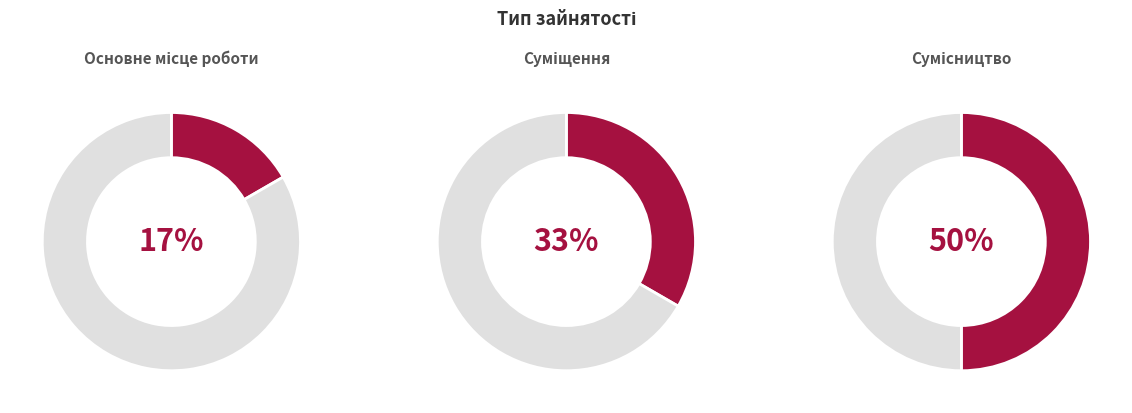

Rank the categories by value from highest to lowest.

Сумісництво, Суміщення, Основне місце роботи